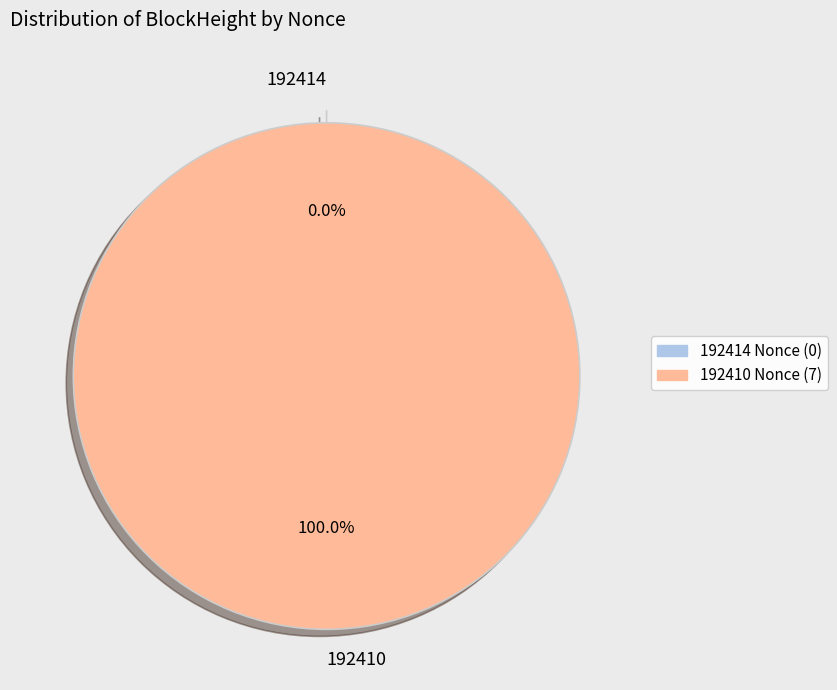

Which category accounts for the majority?

192410